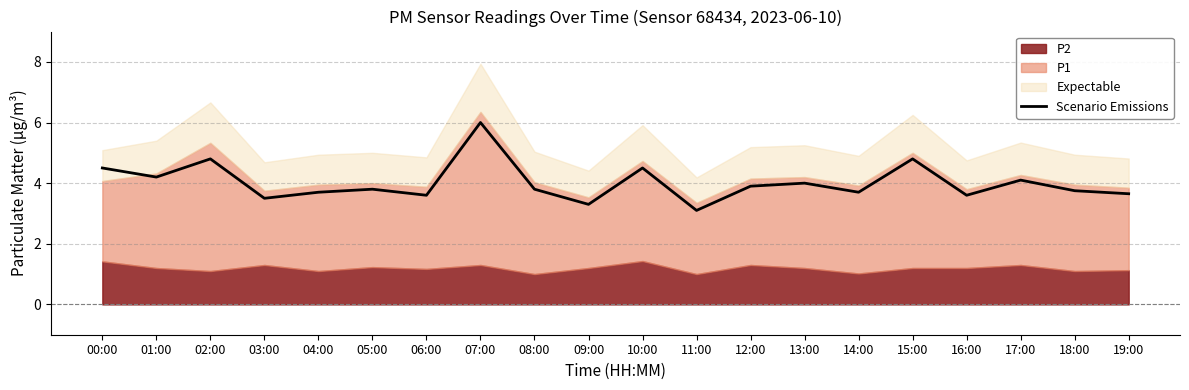

Does the chart have visible grid lines?

Yes